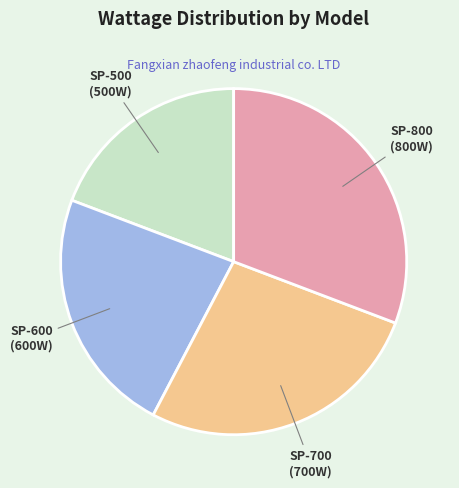

Does any single category account for the majority?

No